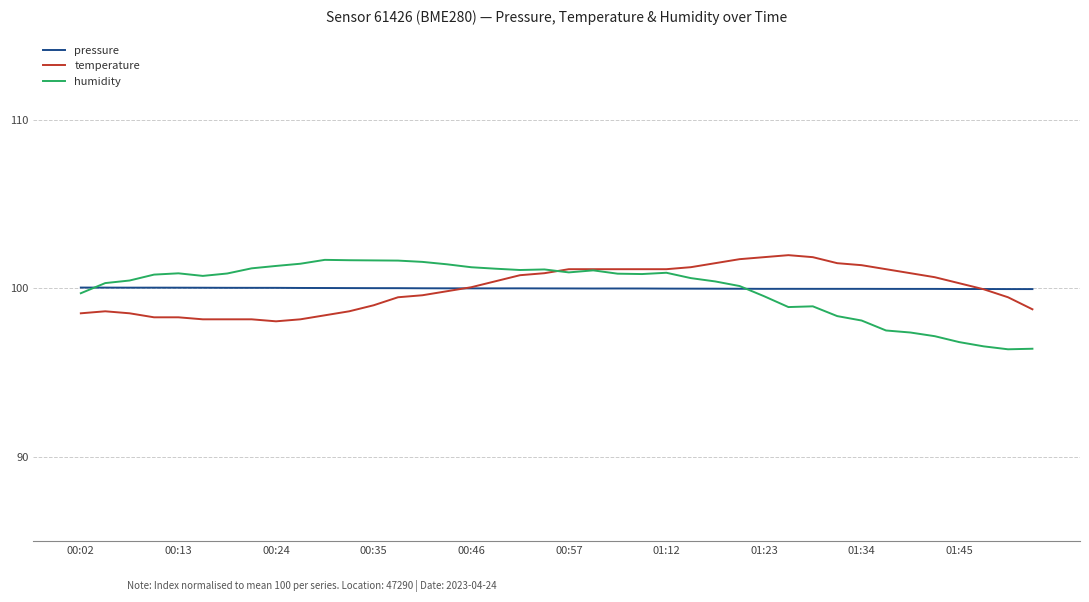

What is the maximum value shown in the chart?

102.0